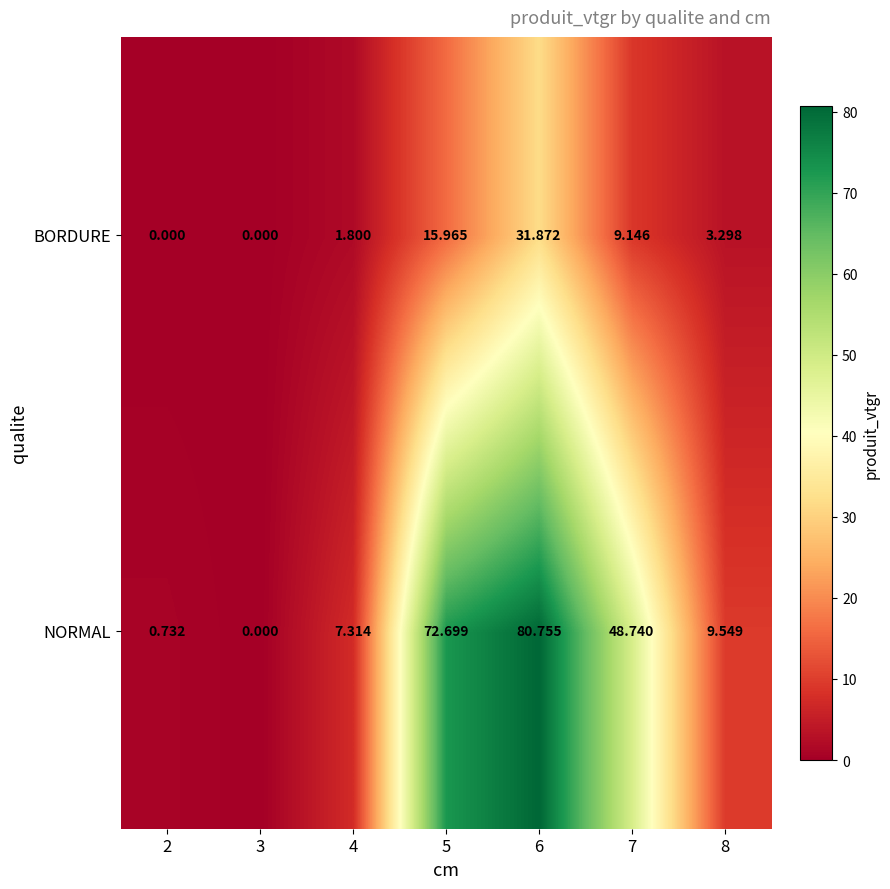

How many categories are shown in the chart?

7